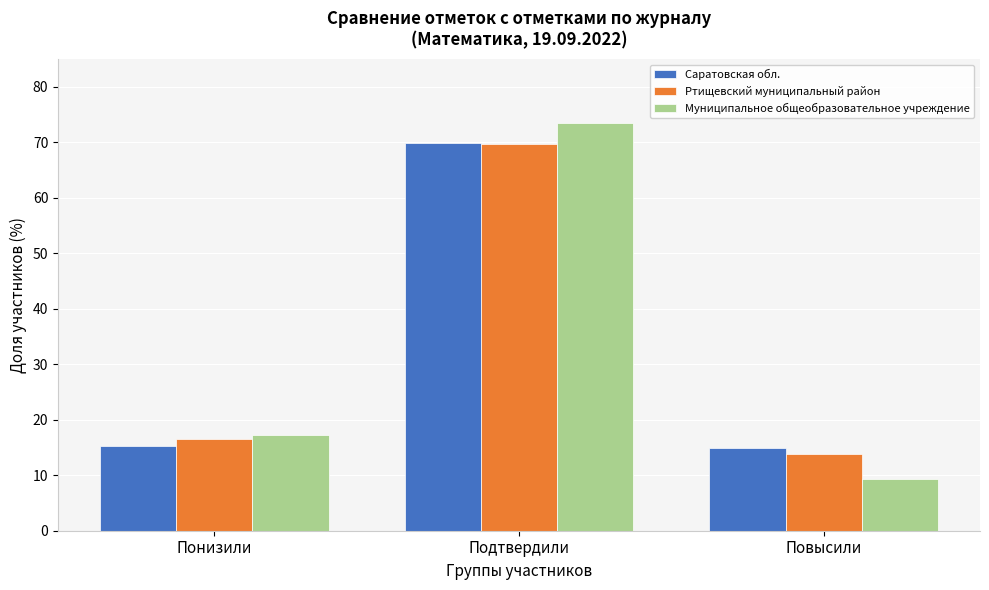

Reading left to right, transcribe all the data shown in this chart.

Саратовская обл.: Понизили=15.3	Подтвердили=69.8	Повысили=14.9
Ртищевский муниципальный район: Понизили=16.5	Подтвердили=69.8	Повысили=13.7
Муниципальное общеобразовательное учреждение: Понизили=17.2	Подтвердили=73.4	Повысили=9.4